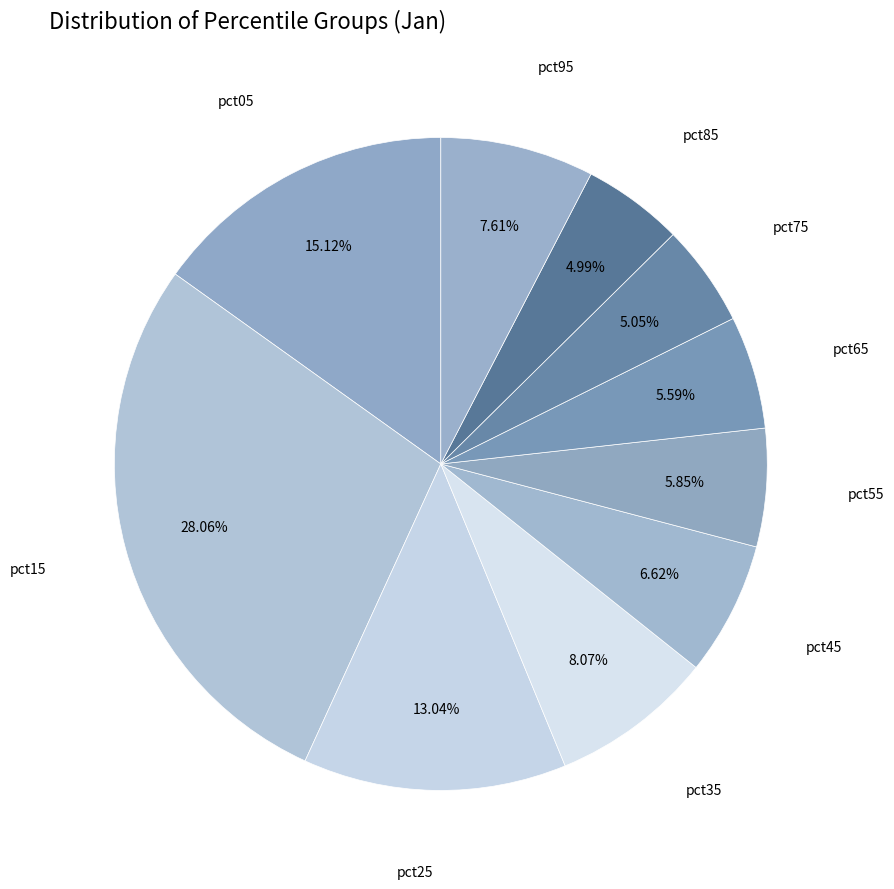

What is the smallest slice in the pie chart?

pct85